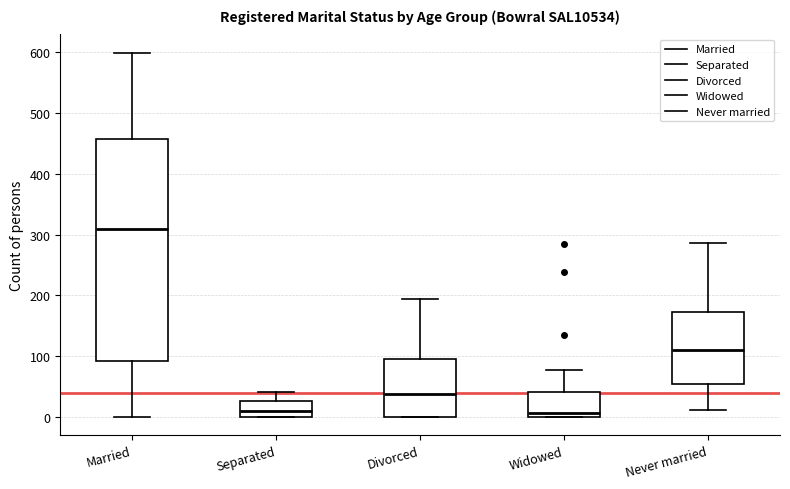

Comparing the boxes themselves (not the whiskers), which one is the tallest?

Married